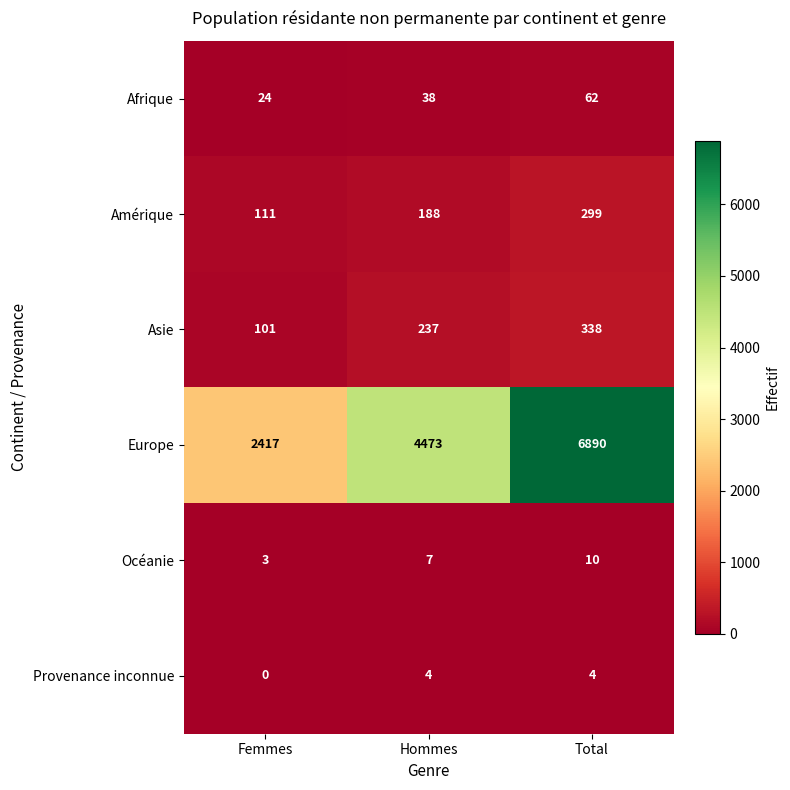

At which label is Amérique closest to 205?

Hommes